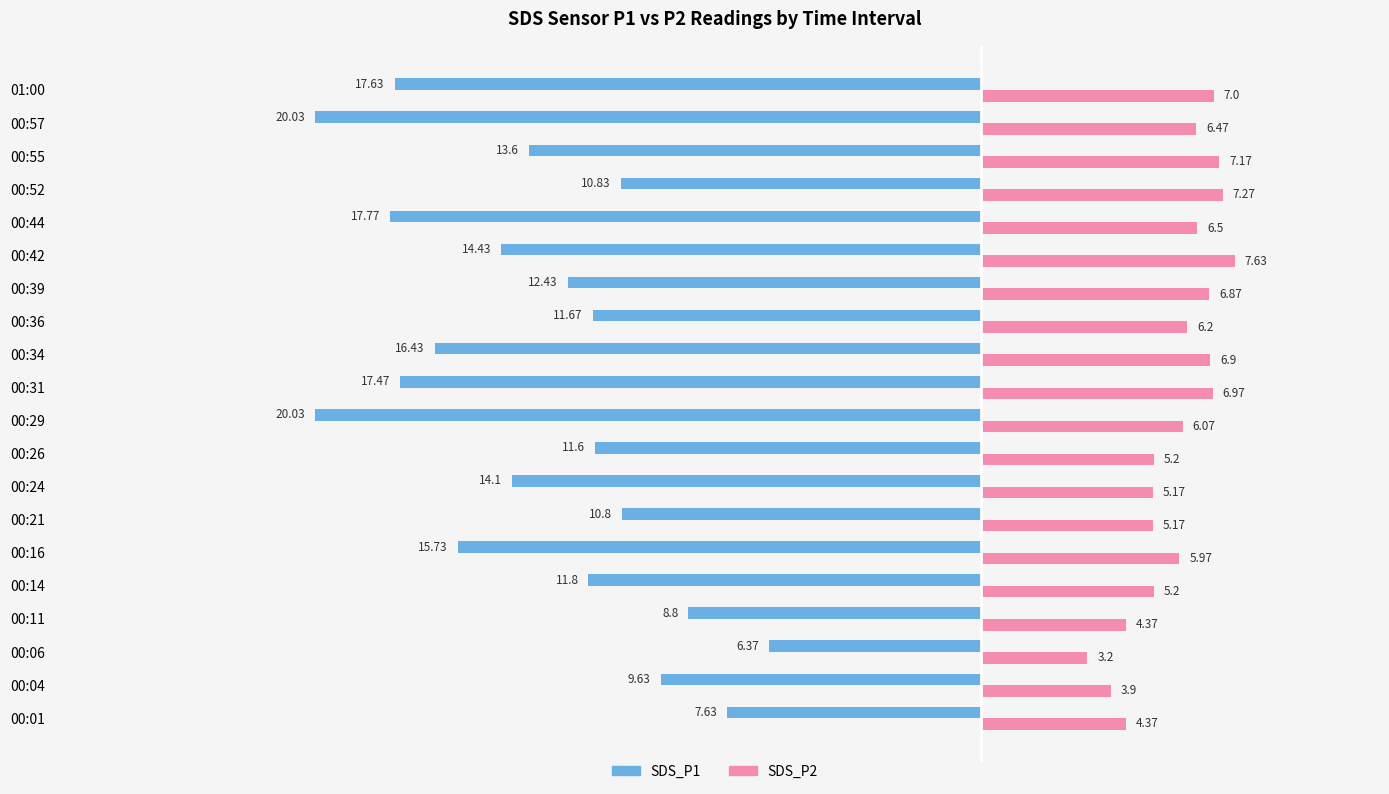

What is the smallest value displayed?

-20.0